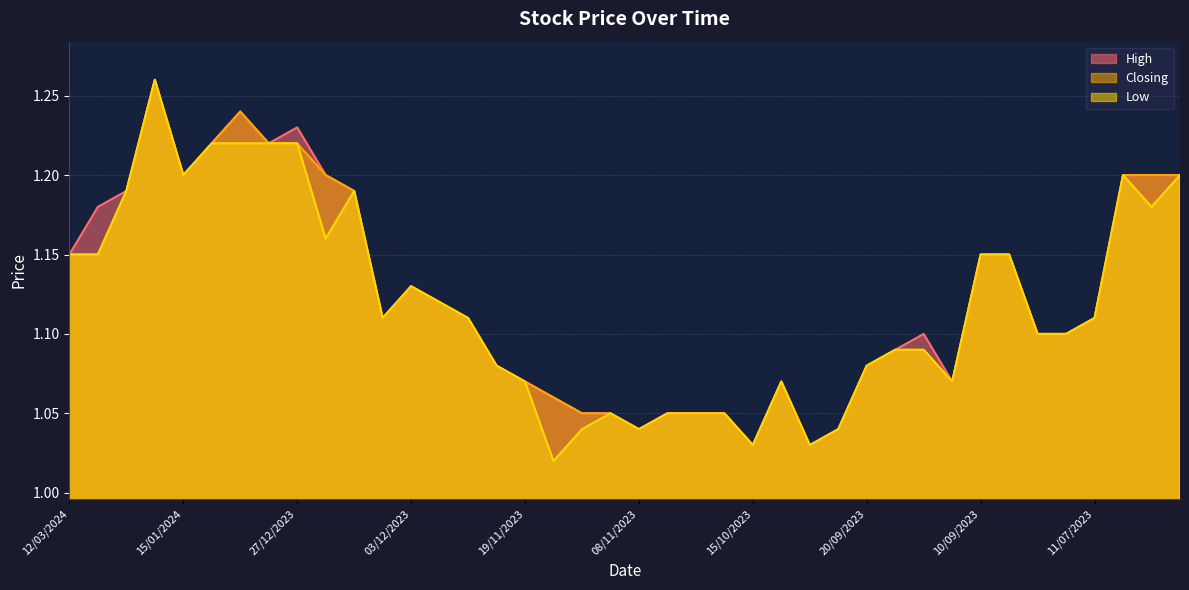

What is the value of the High point at the 29th from the left?

1.1